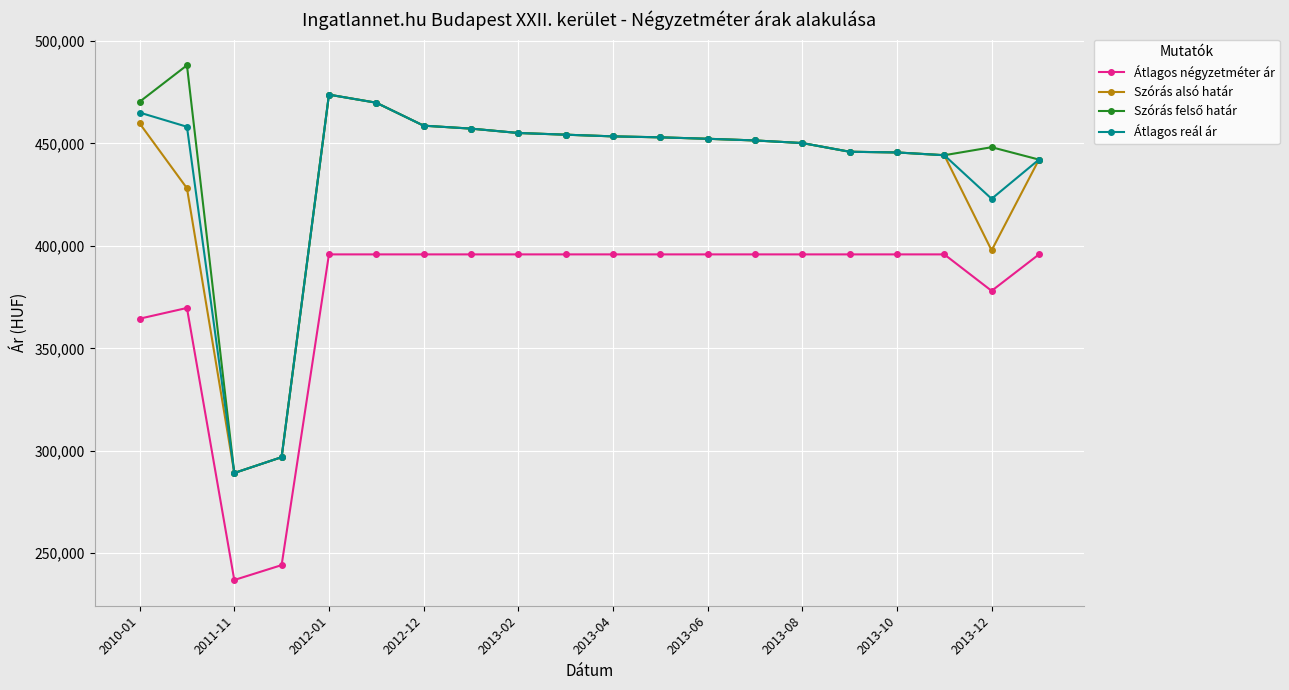

At how many categories does at least one series exceed 350873?

18